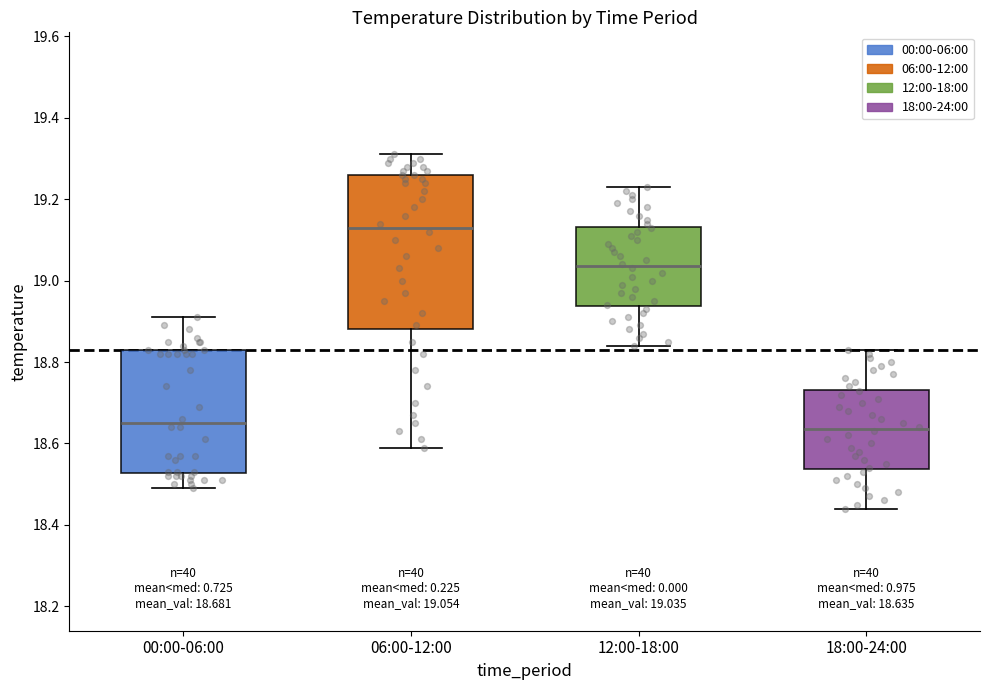

Which box is the tallest, from its lower edge to its upper edge?

06:00-12:00